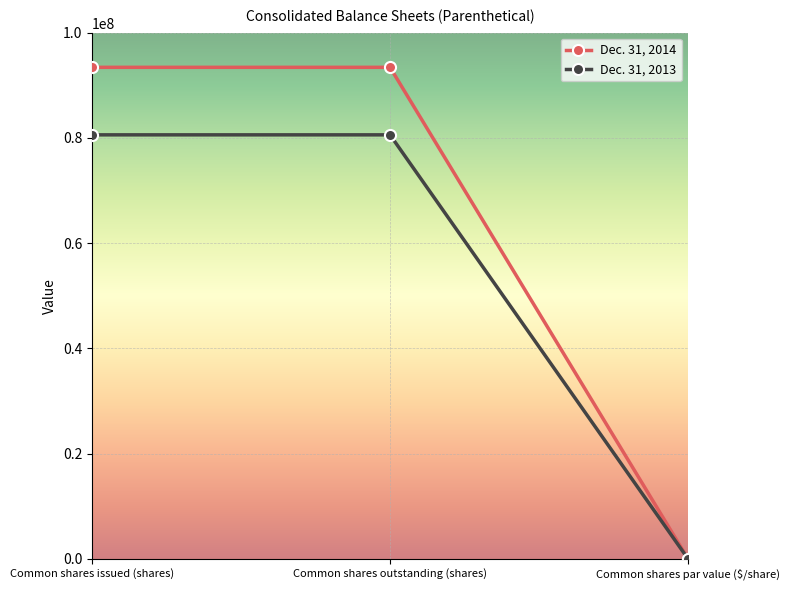

How many lines are shown in the chart?

2